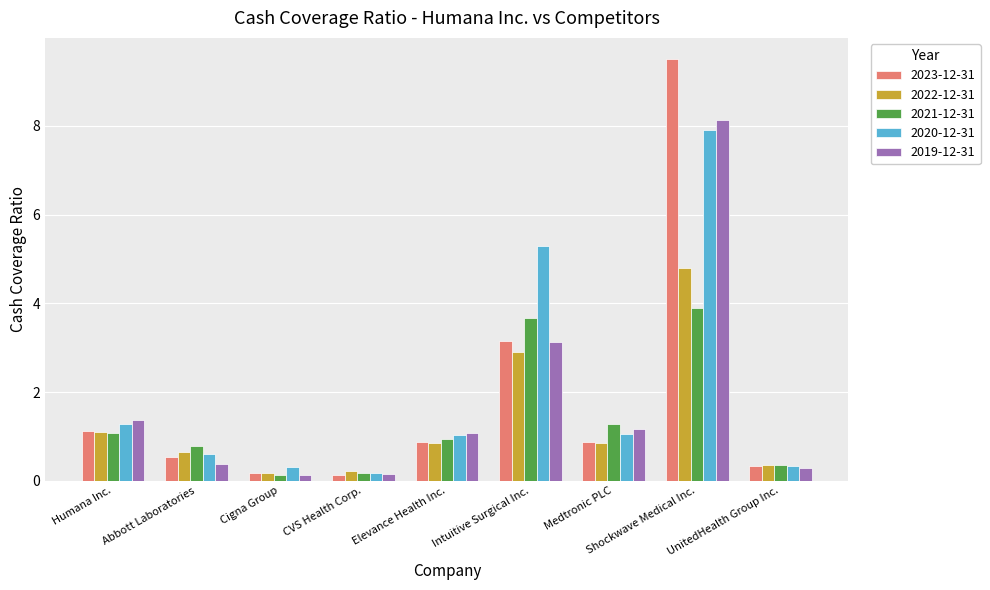

At Shockwave Medical Inc., list the series in order from smallest to largest.

2021-12-31, 2022-12-31, 2020-12-31, 2019-12-31, 2023-12-31